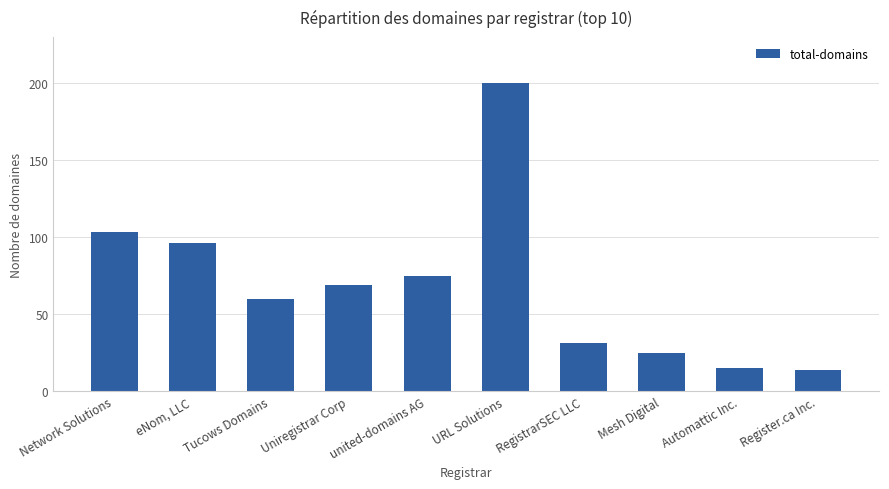

What is the minimum value shown in the chart?

14